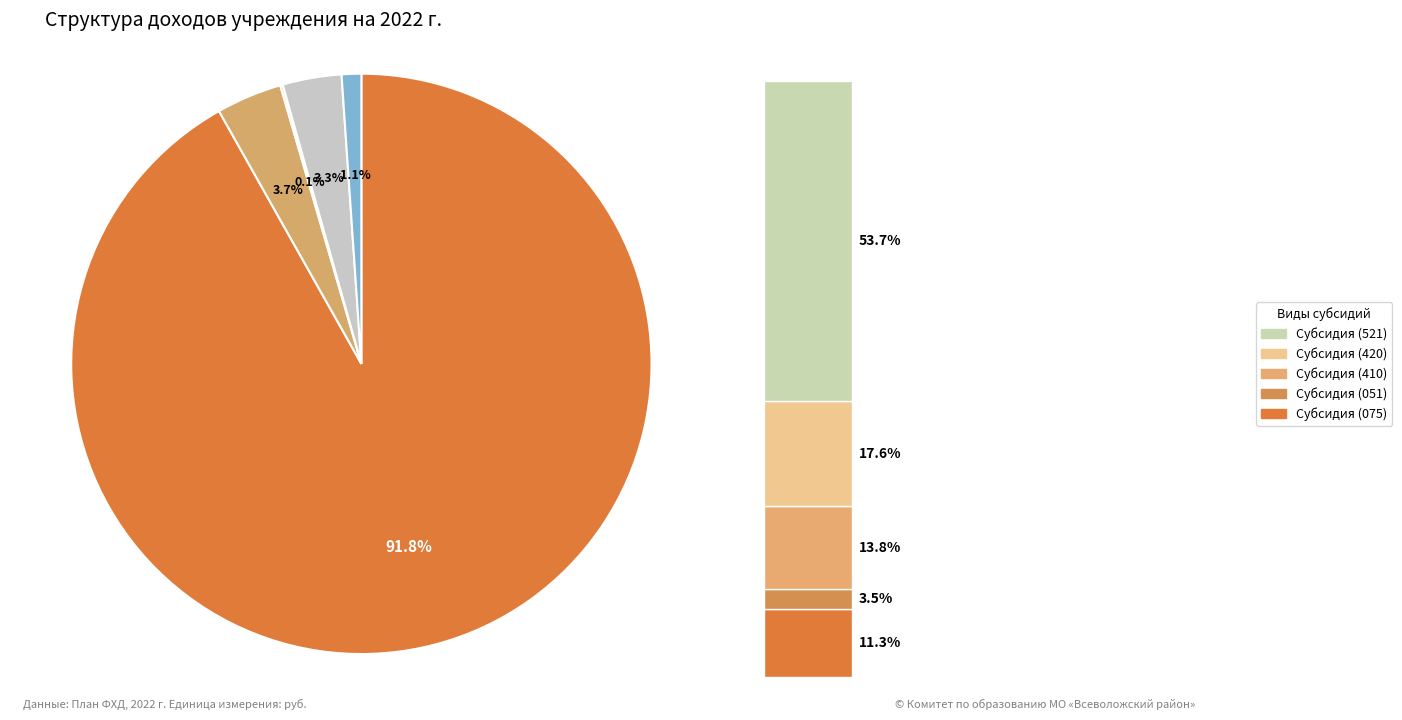

How many segments does this pie chart have?

5